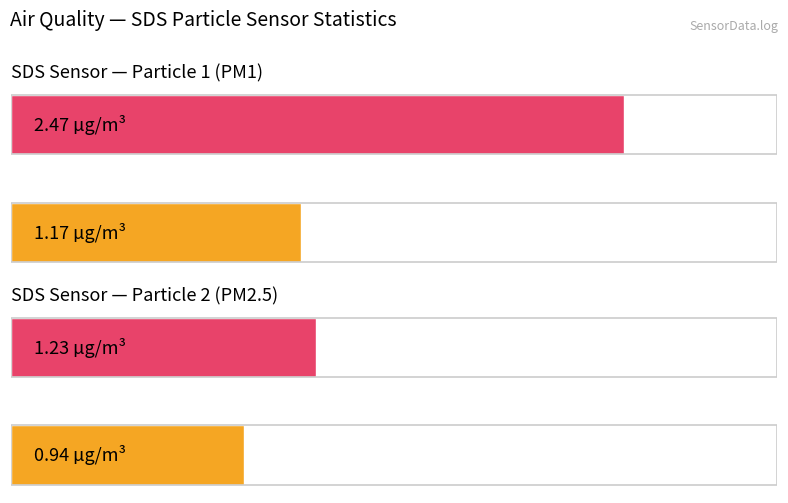

List the series in order of their peak value, lowest first.

Avg SDS_P2, Avg SDS_P1